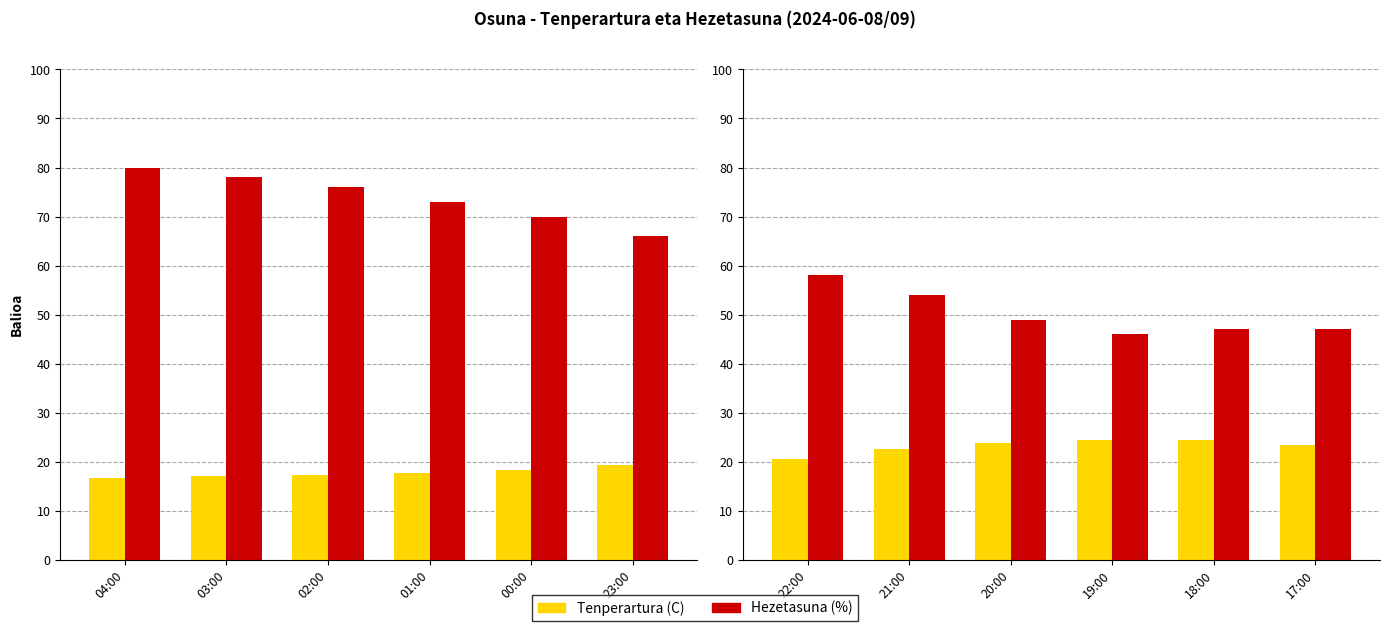

What is the label of the 6th bar from the left?

17:00